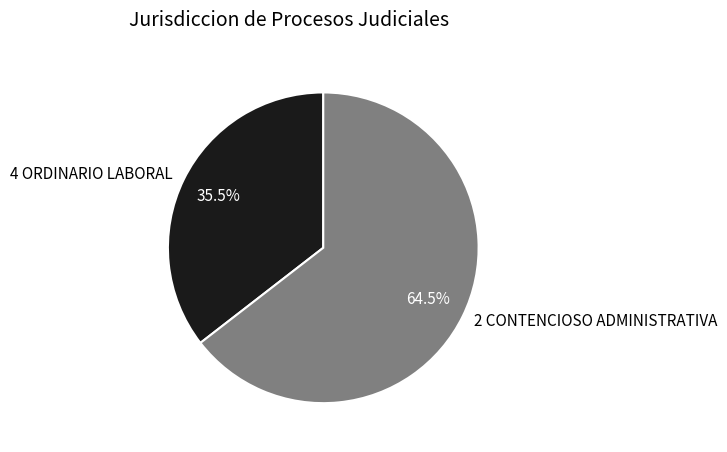

Which has a higher value, 2 CONTENCIOSO ADMINISTRATIVA or 4 ORDINARIO LABORAL?

2 CONTENCIOSO ADMINISTRATIVA